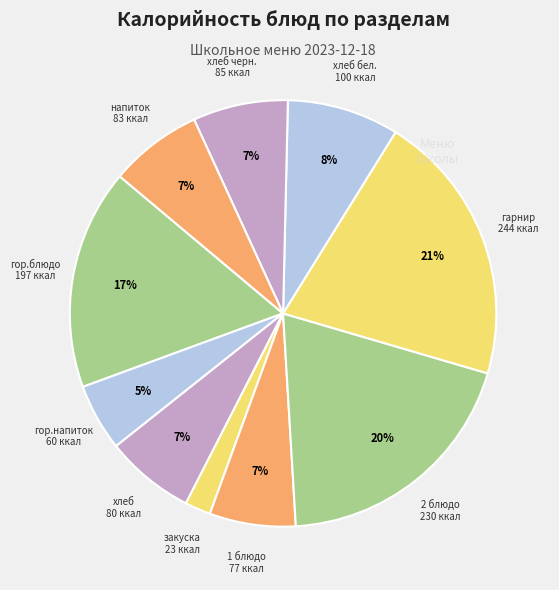

What is the largest slice in the pie chart?

гарнир